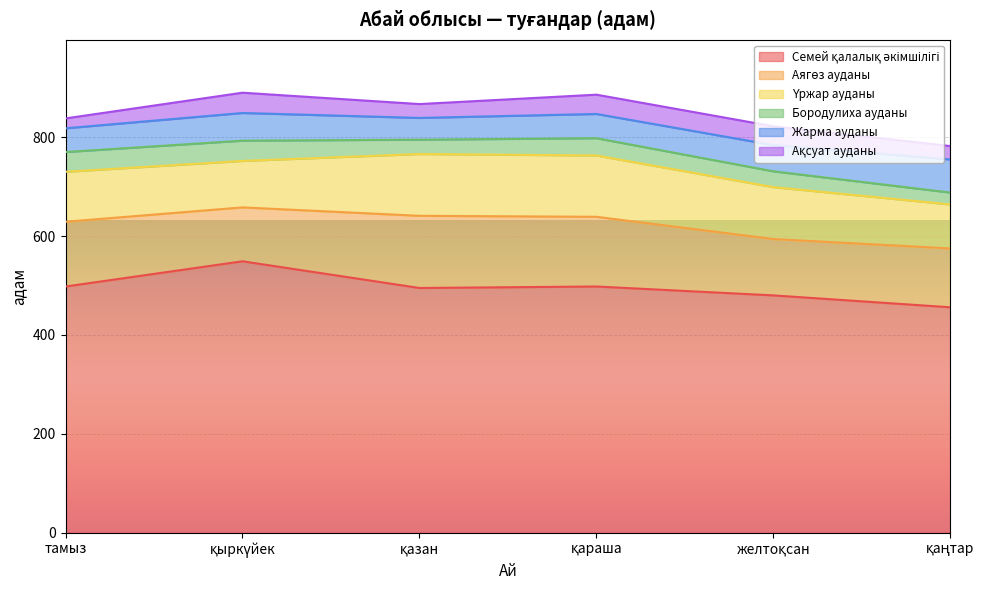

What is the label of the 1st point from the left?

тамыз